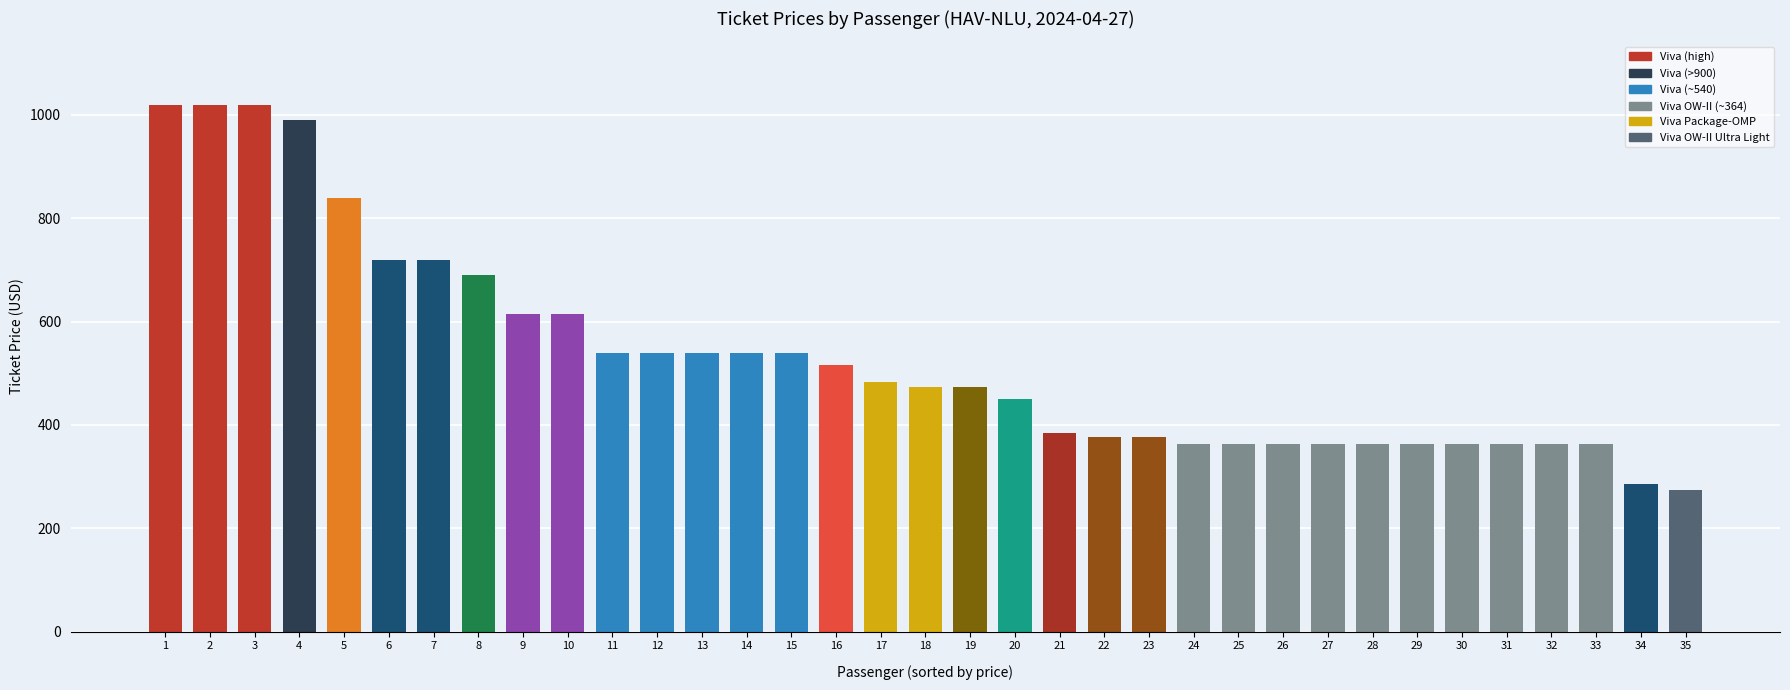

What is the difference between the maximum and minimum values?

746.0